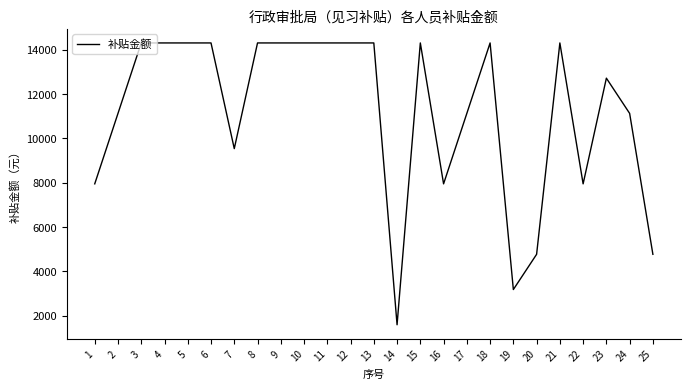

Reading right to left, extract all data points from this chart.

4770	11130	12720	7950	14310	4770	3180	14310	11130	7950	14310	1590	14310	14310	14310	14310	14310	14310	9540	14310	14310	14310	14310	11130	7950